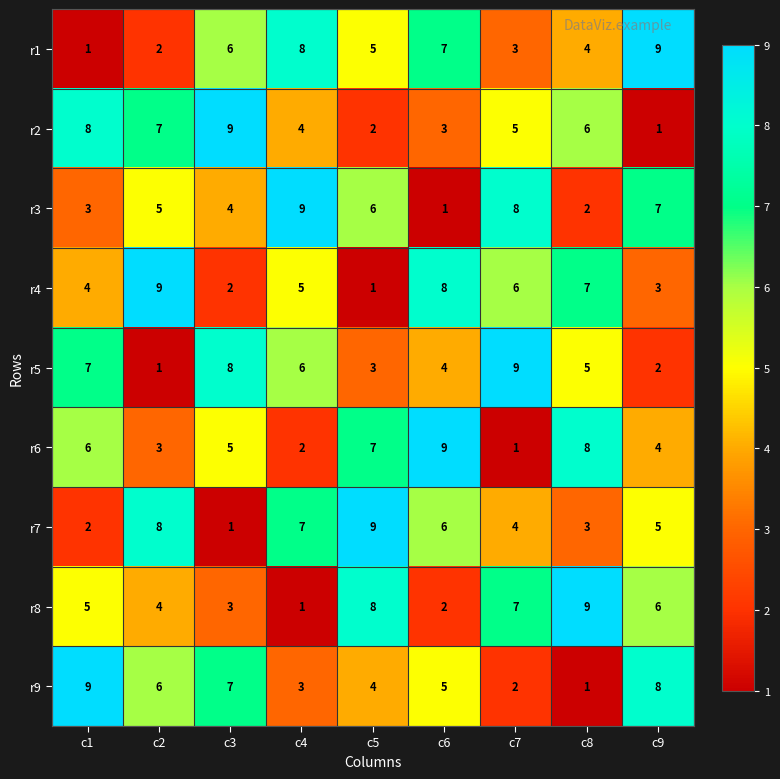

What is the spread (max minus min) of values at c7?

8